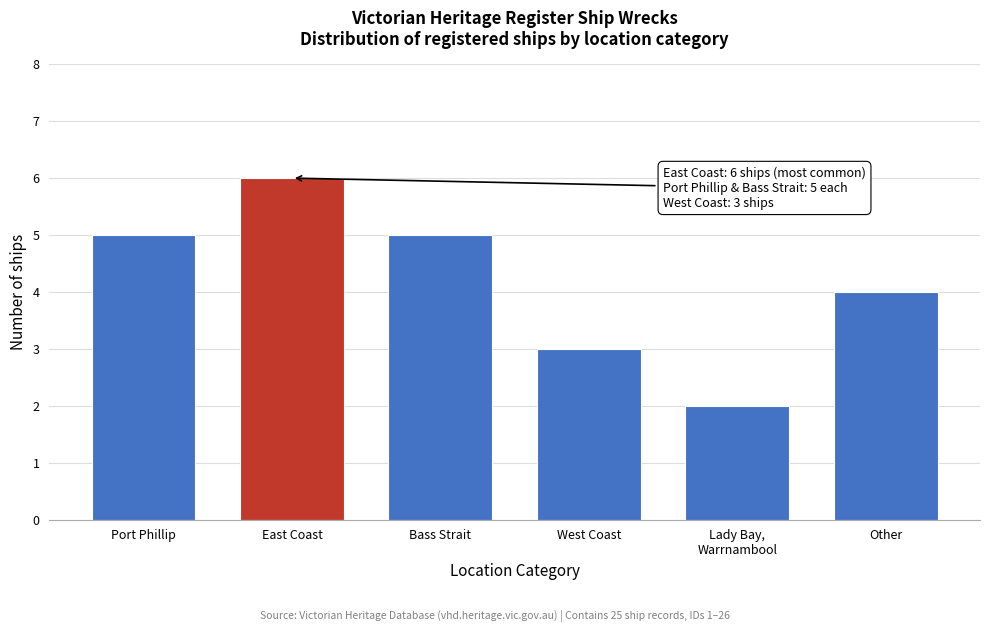

Reading right to left, extract all data points from this chart.

4	2	3	5	6	5